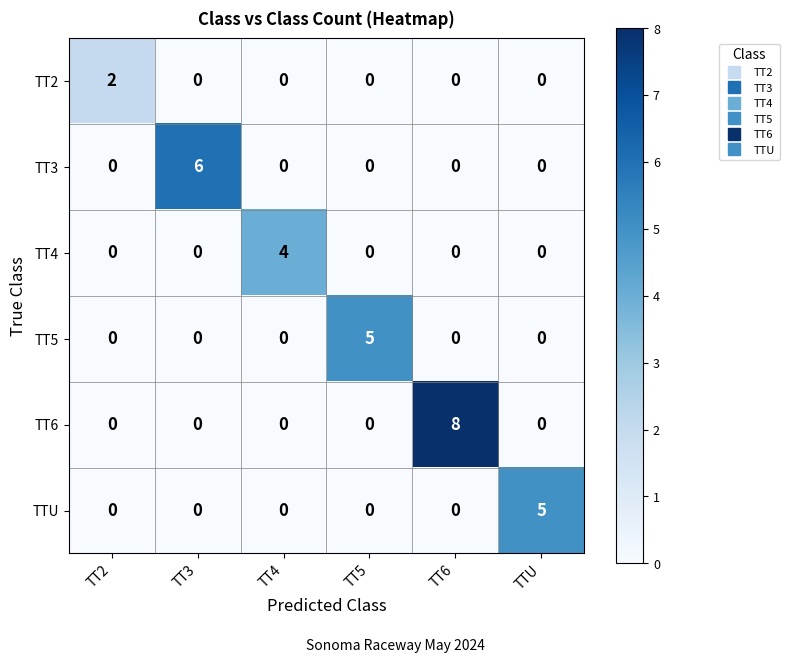

Which series has the largest total across all categories?

TT6